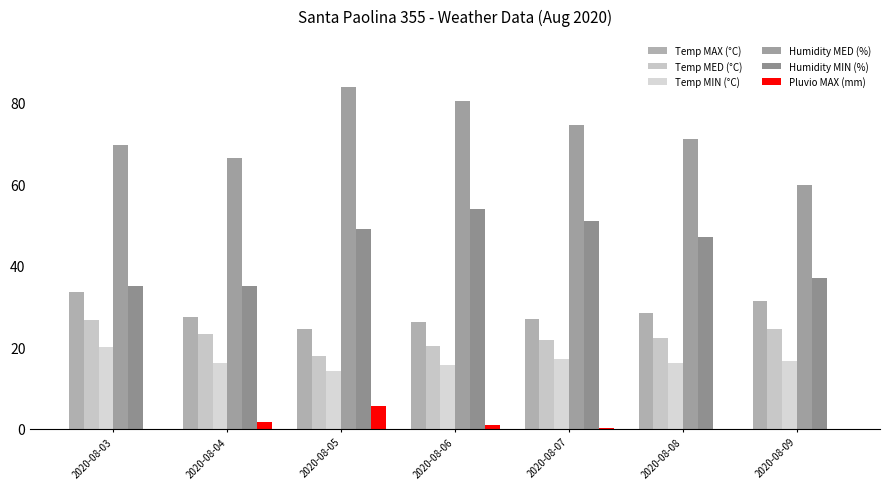

Rank the series at 2020-08-04 from highest to lowest value.

Humidity MED (%), Humidity MIN (%), Temp MAX (°C), Temp MED (°C), Temp MIN (°C), Pluvio MAX (mm)